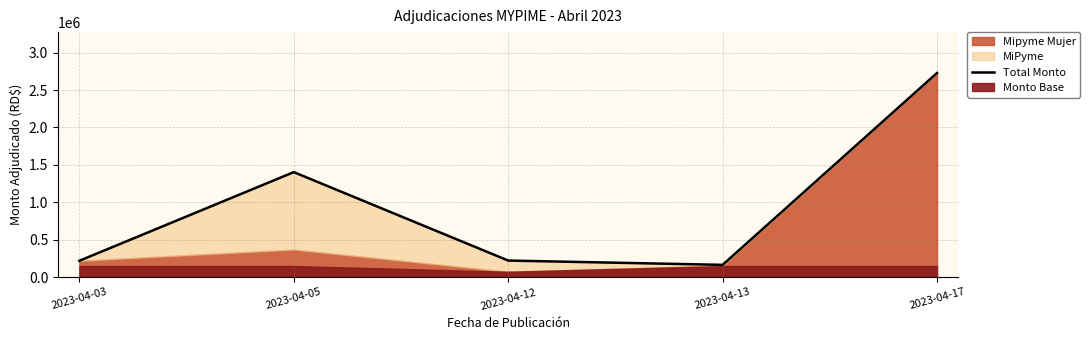

List the labels in order of value, smallest first.

2023-04-13, 2023-04-03, 2023-04-12, 2023-04-05, 2023-04-17